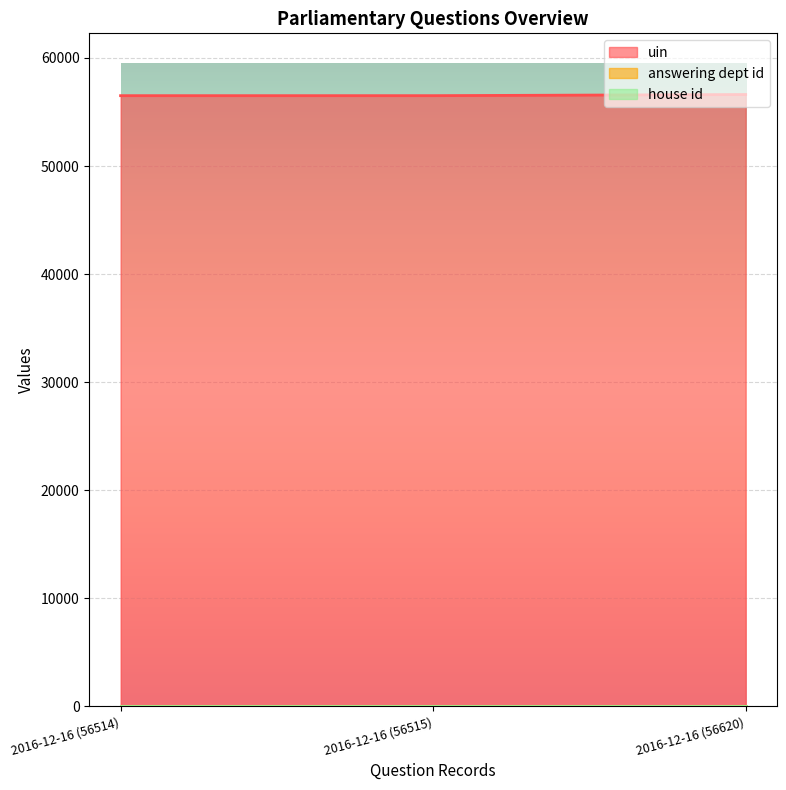

What is the label of the 1st point from the right?

2016-12-16 (56620)